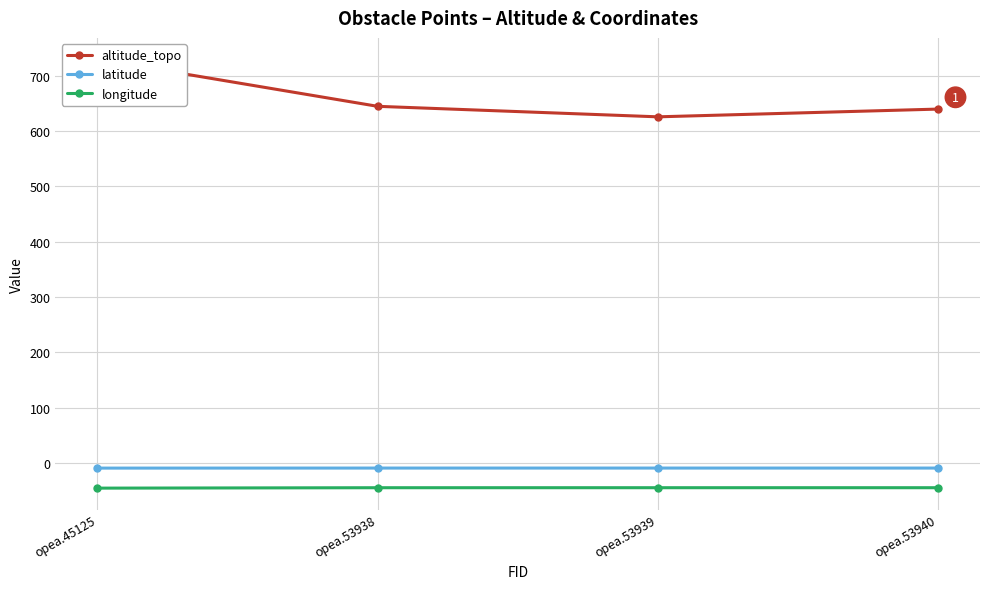

At how many categories does at least one series exceed -41?

4